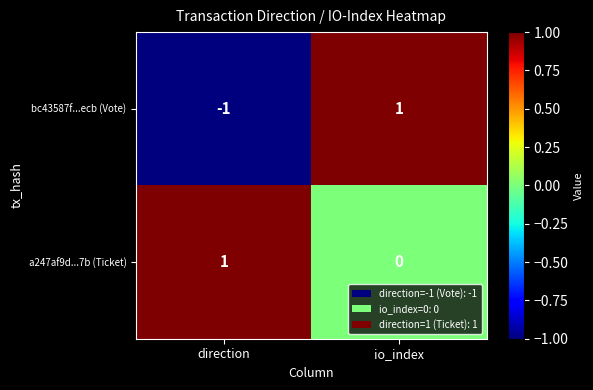

Reading left to right, list all the values displayed in this chart.

bc43587f...ecb (Vote): direction=-1	io_index=1
a247af9d...7b (Ticket): direction=1	io_index=0